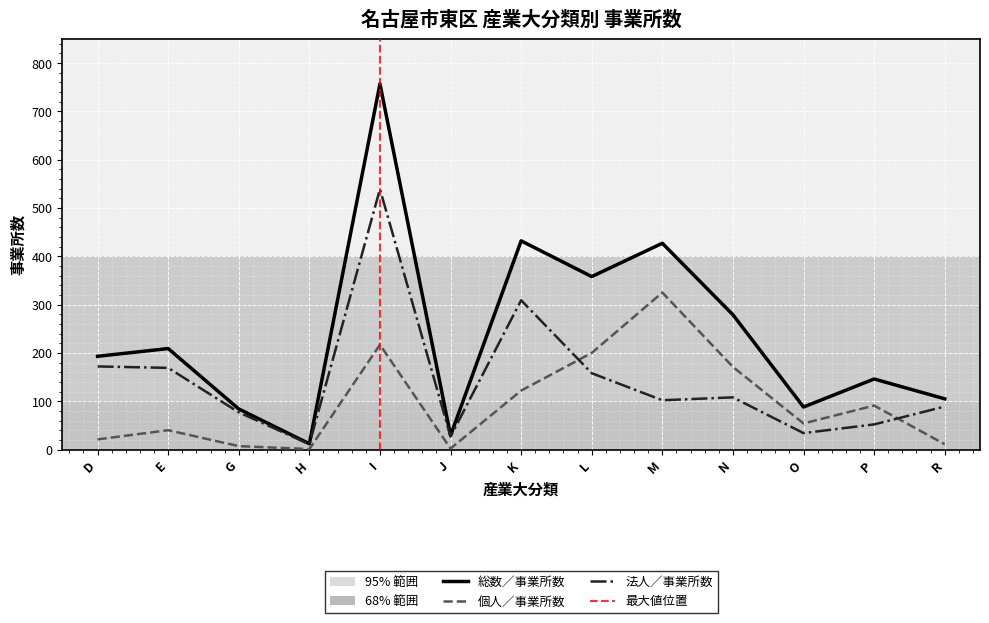

Where is 法人／事業所数 nearest to the value 275?

K